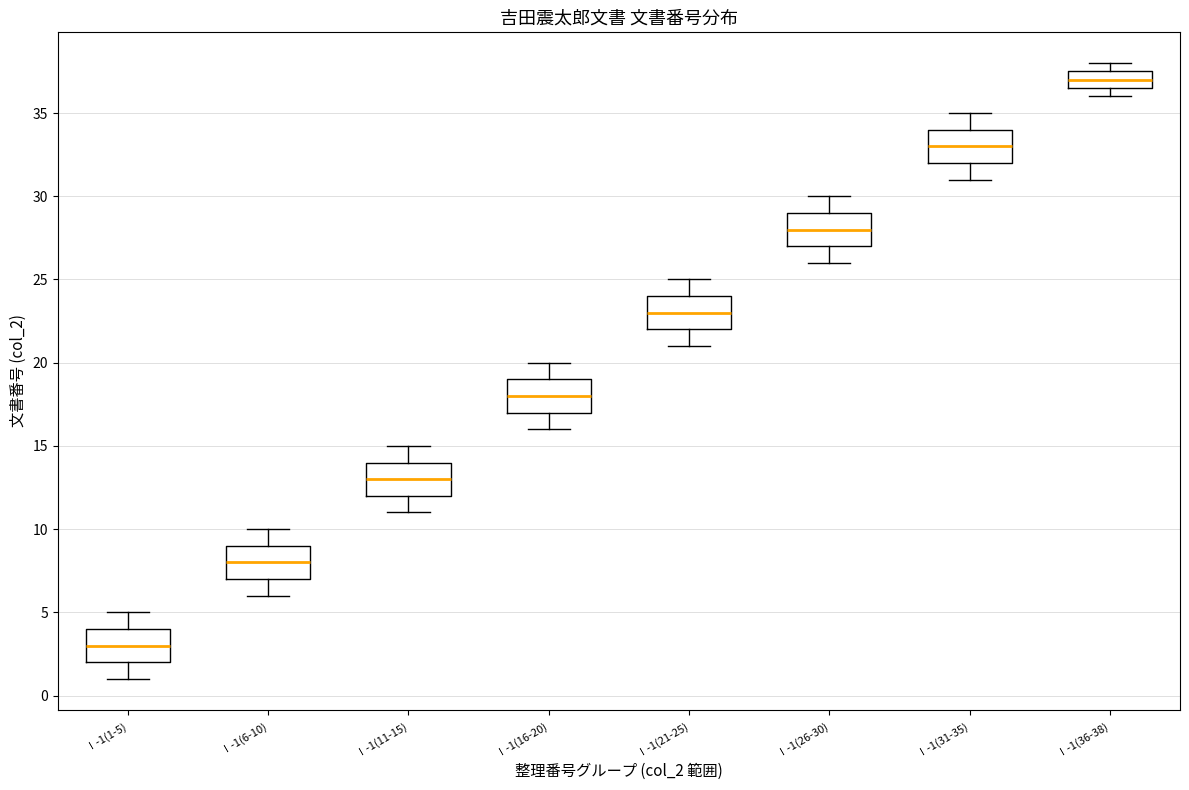

Reading left to right, read every box against the y-axis: the position of its median line, the range the box covers, and the ends of its whiskers. The values are not printed on the chart, so give them approximately, as read against the axis.

Ⅰ-1(1-5): median 3.0, box 2.0 to 4.0, whiskers 1.0 to 5.0
Ⅰ-1(6-10): median 8.0, box 7.0 to 9.0, whiskers 6.0 to 10.0
Ⅰ-1(11-15): median 13.0, box 12.0 to 14.0, whiskers 11.0 to 15.0
Ⅰ-1(16-20): median 18.0, box 17.0 to 19.0, whiskers 16.0 to 20.0
Ⅰ-1(21-25): median 23.0, box 22.0 to 24.0, whiskers 21.0 to 25.0
Ⅰ-1(26-30): median 28.0, box 27.0 to 29.0, whiskers 26.0 to 30.0
Ⅰ-1(31-35): median 33.0, box 32.0 to 34.0, whiskers 31.0 to 35.0
Ⅰ-1(36-38): median 37.0, box 36.5 to 37.5, whiskers 36.0 to 38.0